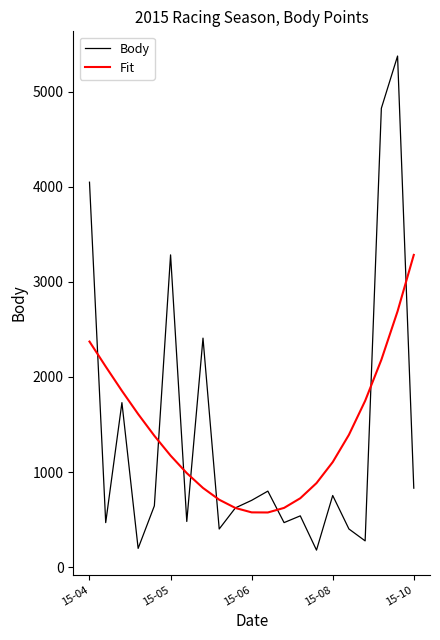

Rank the series by their maximum value, from highest to lowest.

Body, Fit